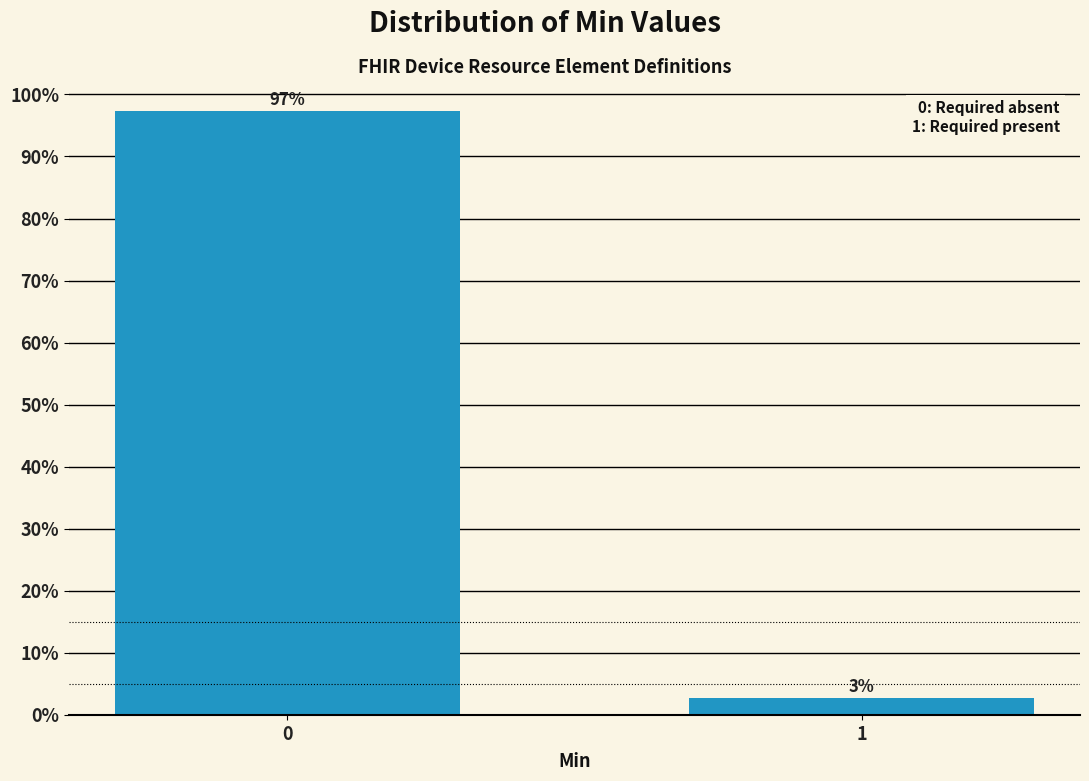

Are the bars horizontal?

No